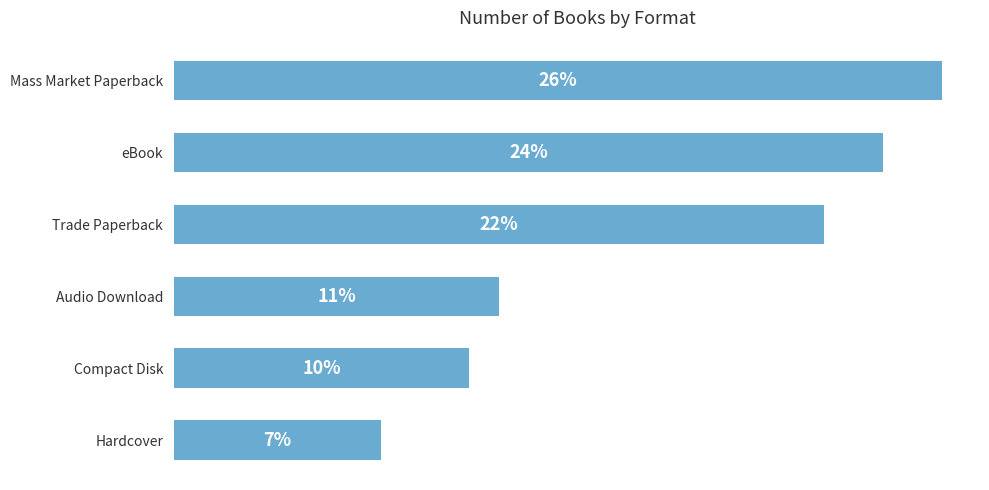

Which category has the highest value across all series?

Mass Market Paperback